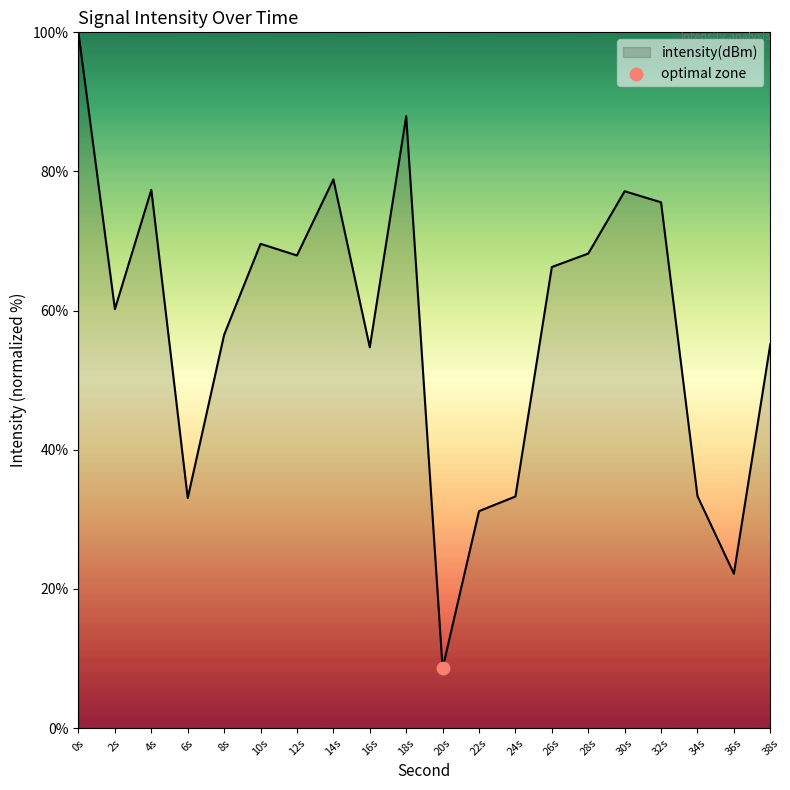

Approximately how many times larger is the value at 10s compared to 14s?

0.9